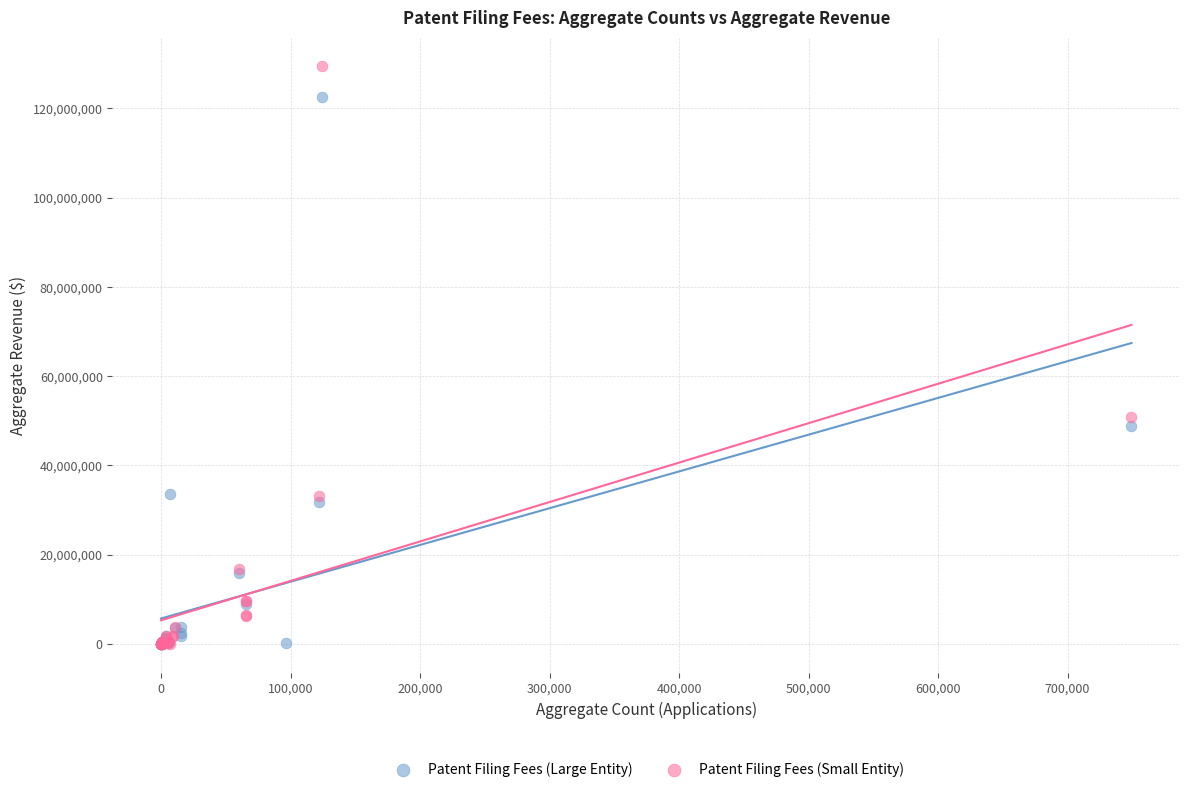

Which series contains the highest Y value?

Patent Filing Fees (Small Entity)